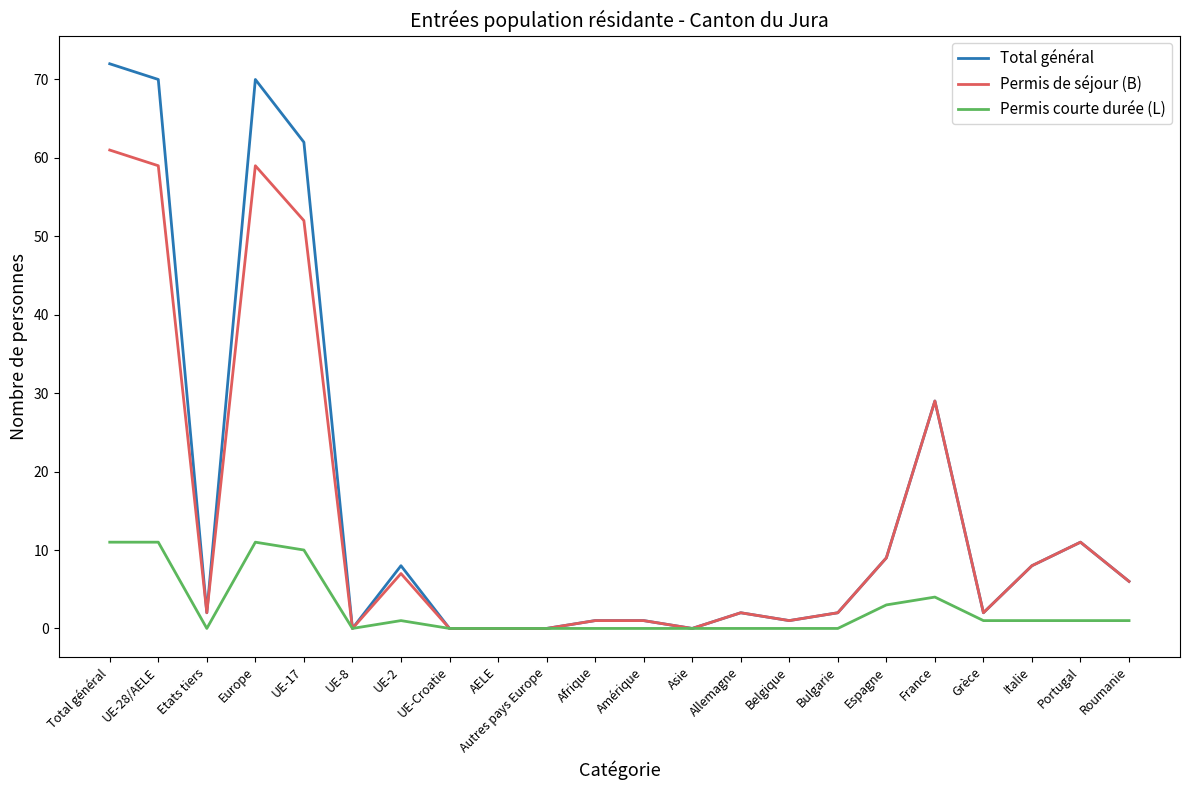

Where is the first local maximum for Permis de séjour (B)?

Europe